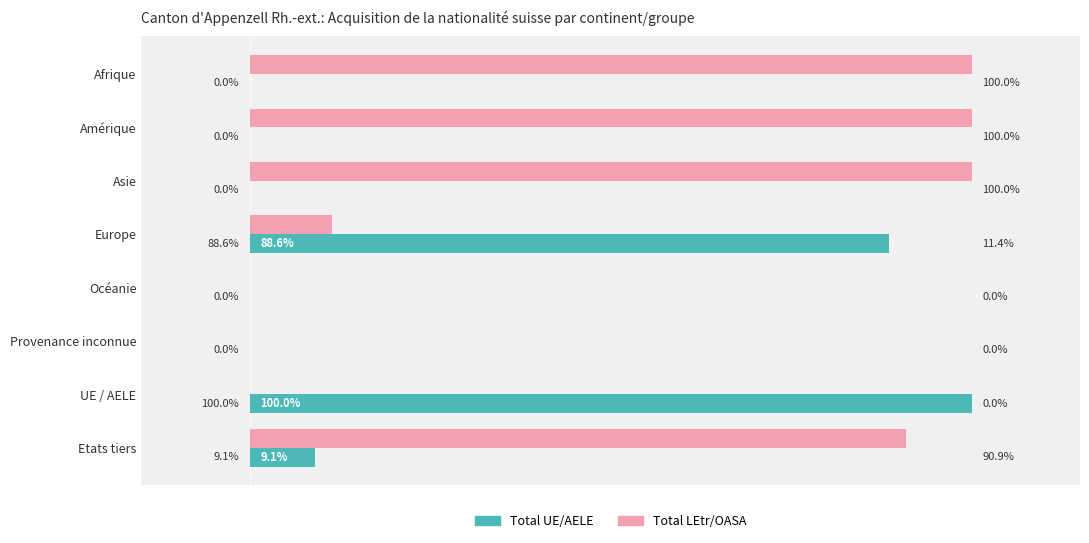

Which series has the largest total across all categories?

Total LEtr/OASA